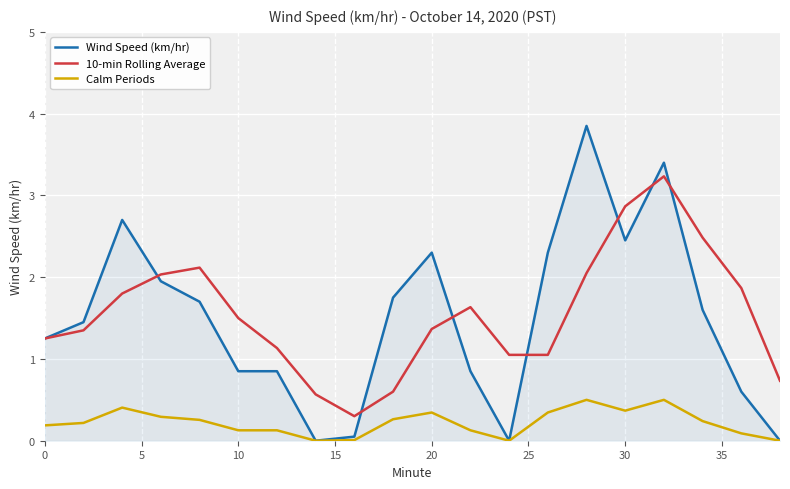

Which series has the largest range (max minus min)?

Wind Speed (km/hr)